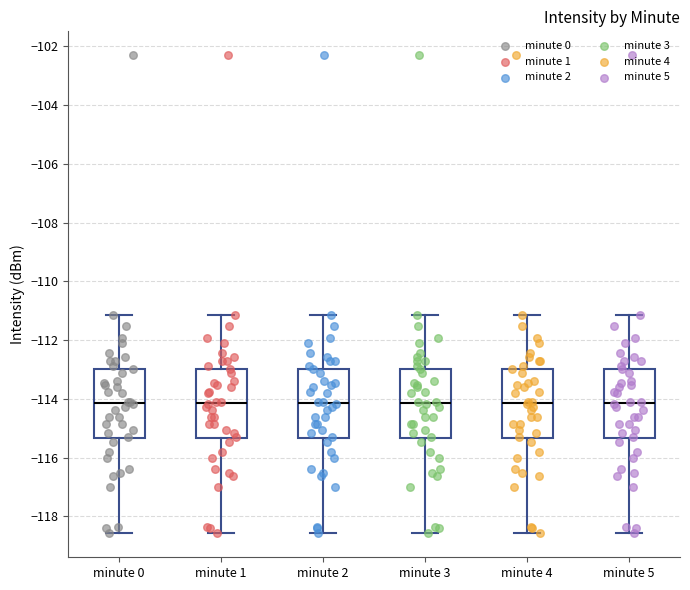

Where does the upper whisker of the box for minute 3 end on the y-axis? The values are not printed on the chart, so give them approximately, as read against the axis.

-111.2